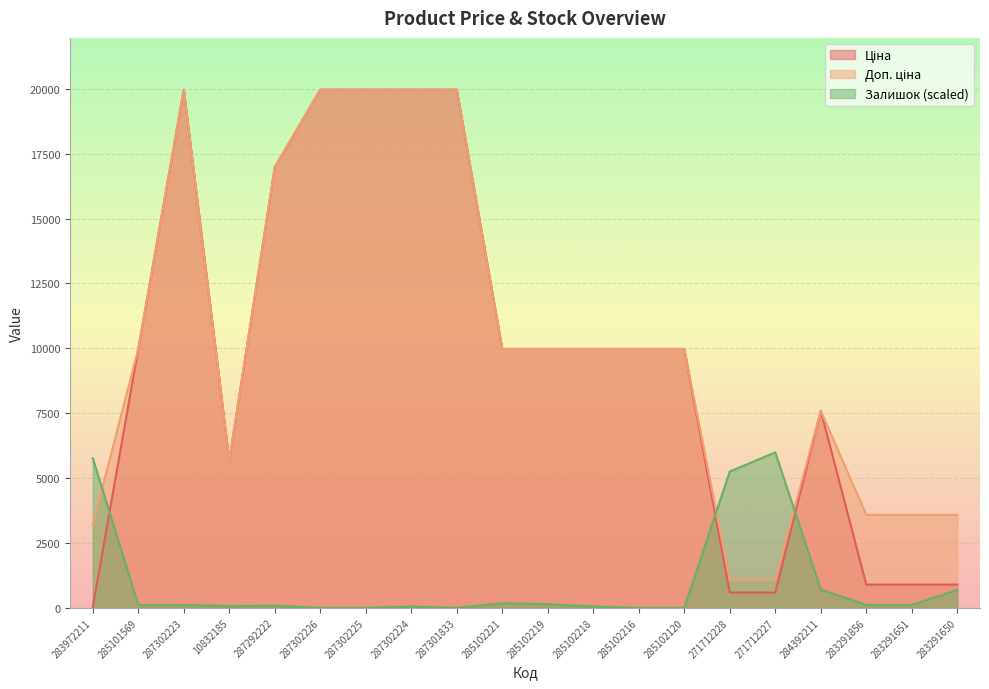

List the series in order of their peak value, highest first.

Ціна, Доп. ціна, Залишок